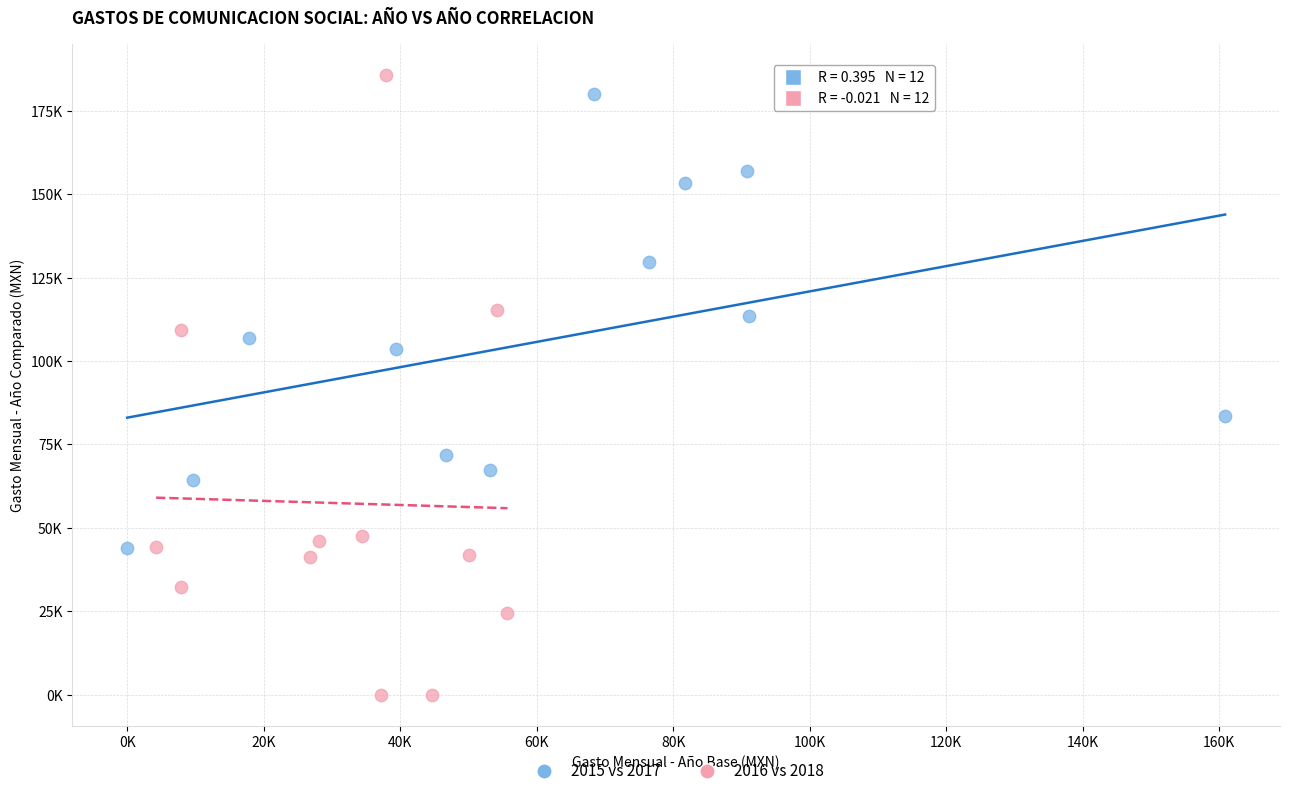

Which series contains the highest Y value?

2016 vs 2018